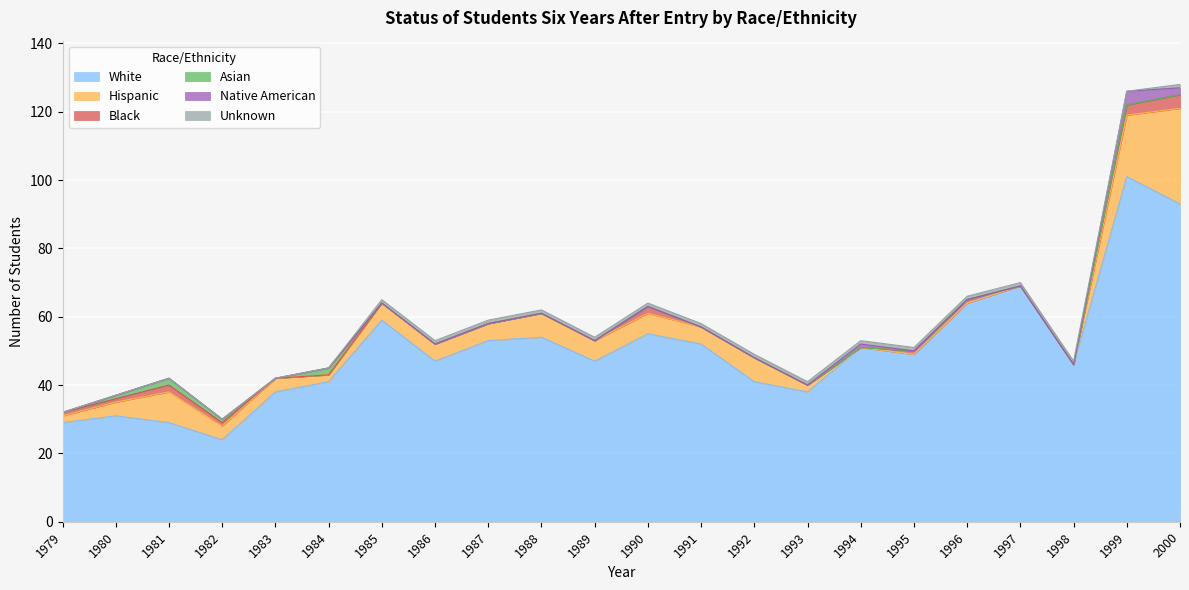

At which category does White reach its first local peak?

1980